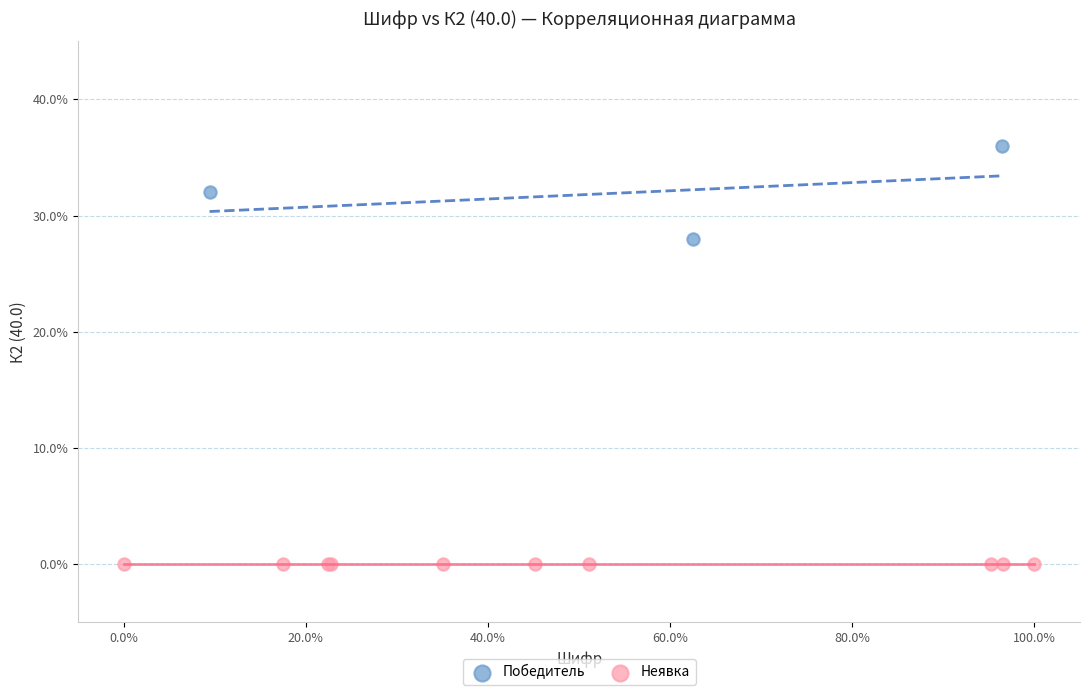

Which series contains the lowest Y value?

Неявка